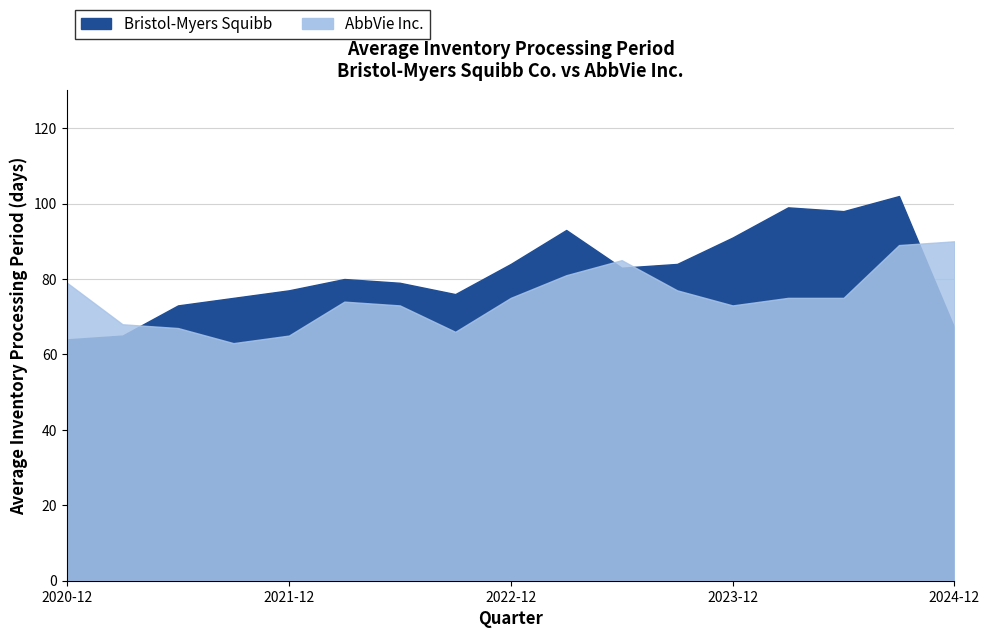

What is the difference between the second highest and minimum values in the Bristol-Myers Squibb series?

35